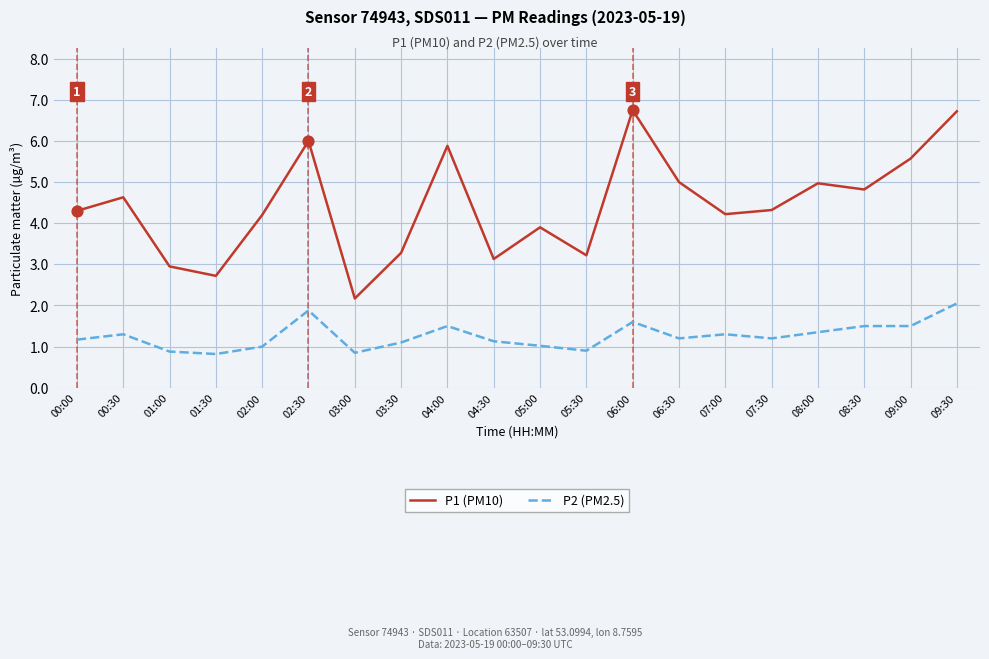

At which category is the sum across all series the highest?

09:30